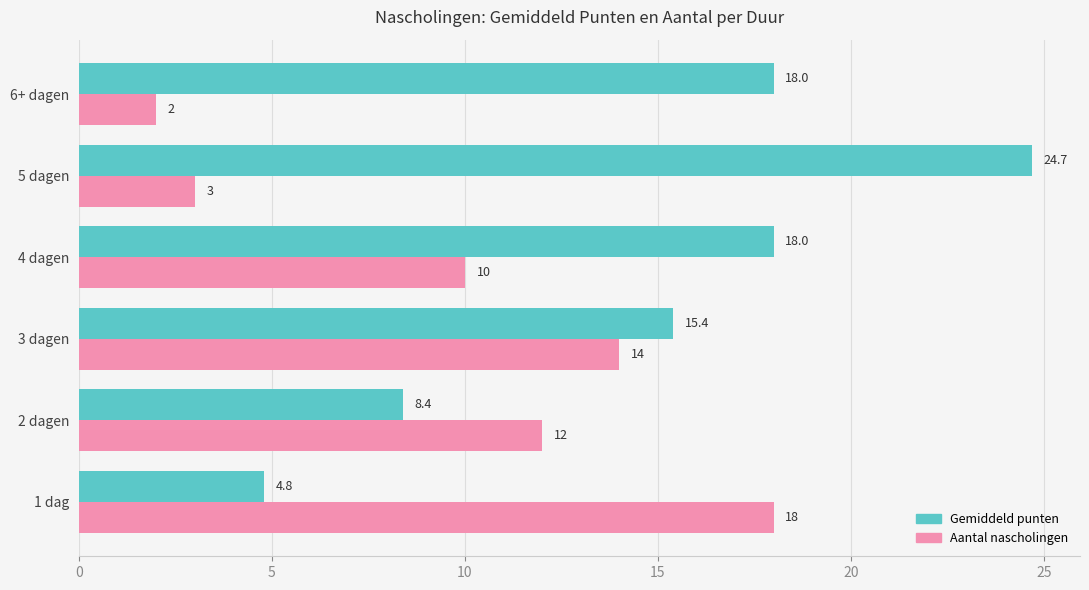

Which series has the largest range (max minus min)?

Gemiddeld punten